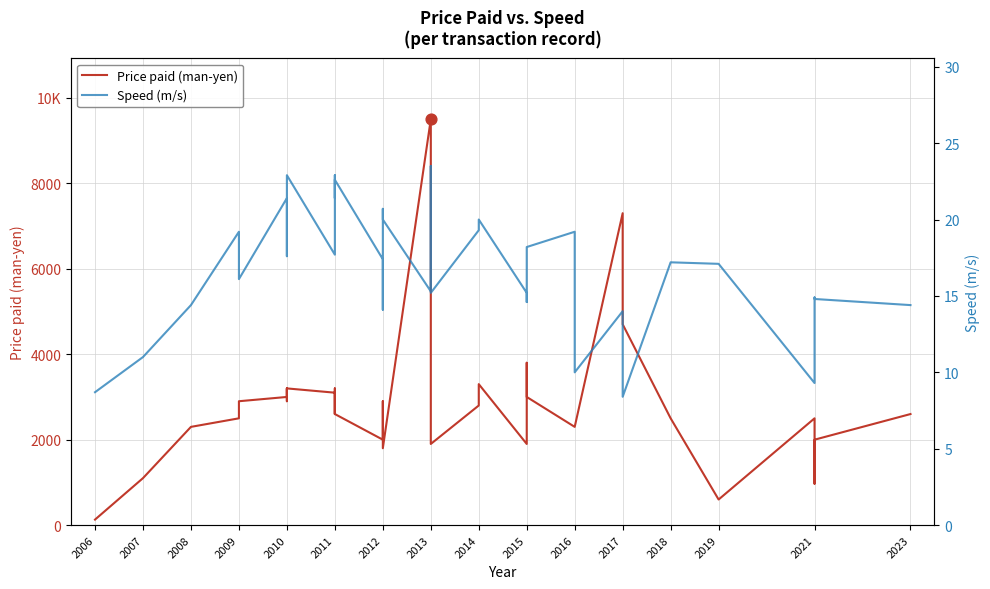

What are all the series names shown in the legend?

Price paid (man-yen), Speed (m/s)